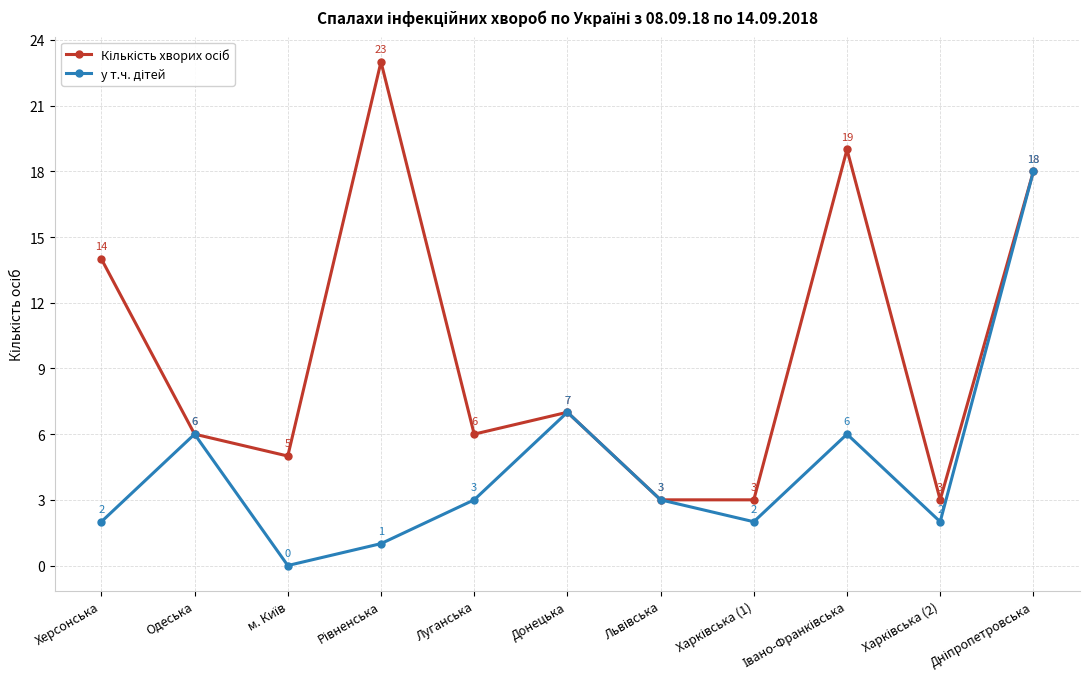

What is the total value across all series at Донецька?

14